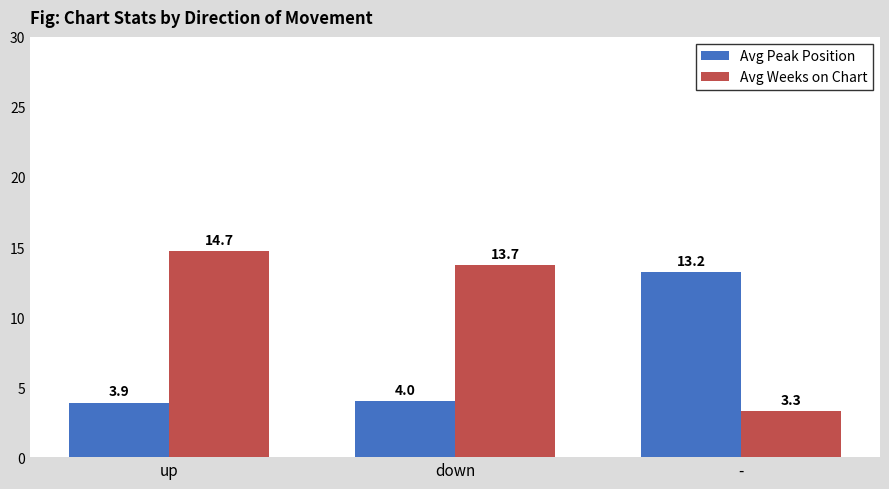

Is the value of Avg Peak Position at up greater than the value of Avg Weeks on Chart at down?

No